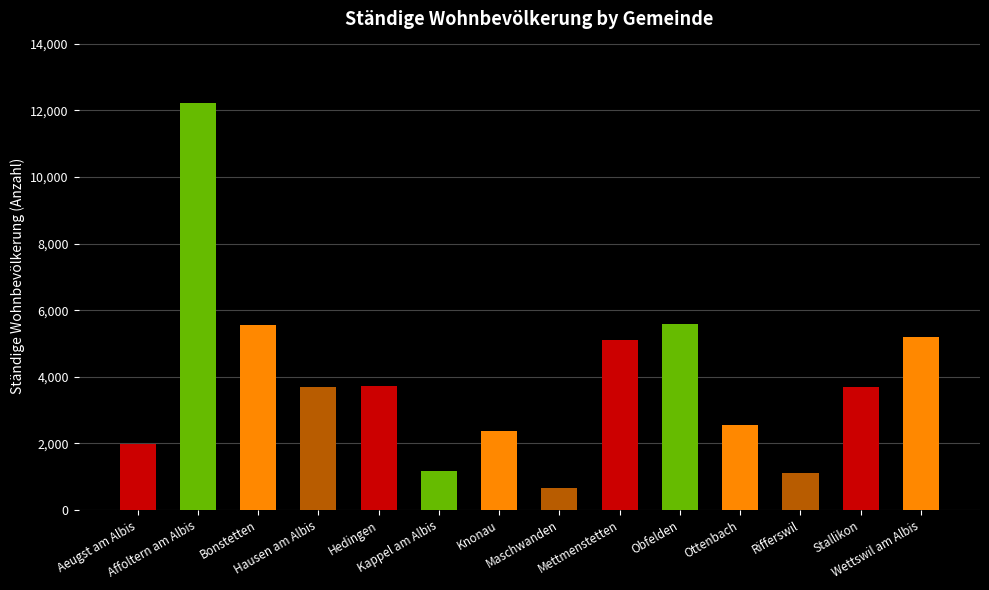

What position from the left is Wettswil am Albis?

14